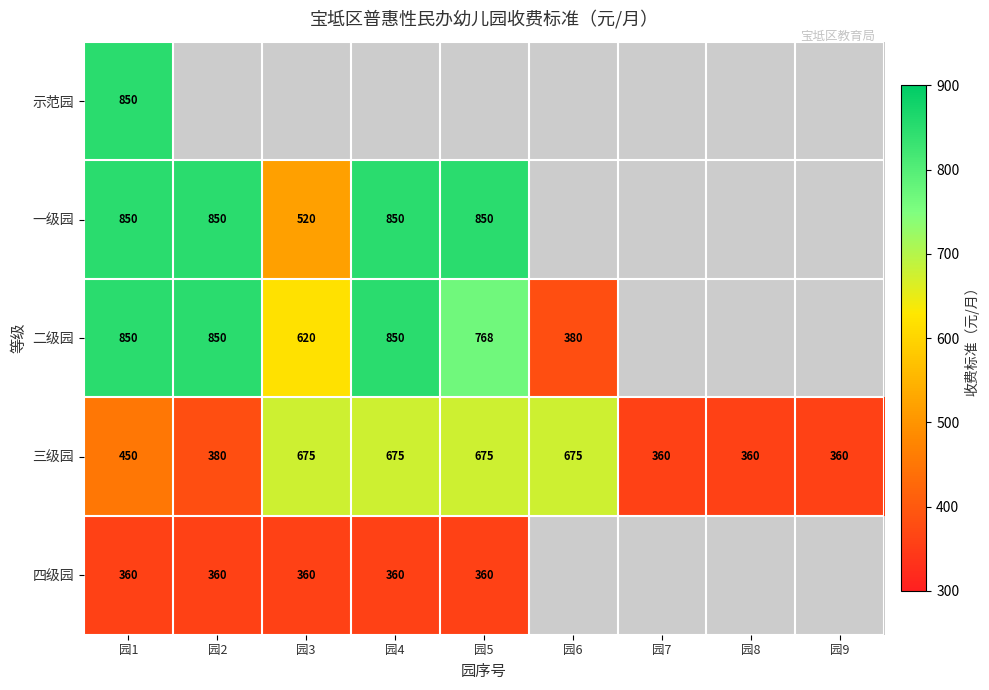

The 二级园 series shows 850 at 园1. True or false?

True